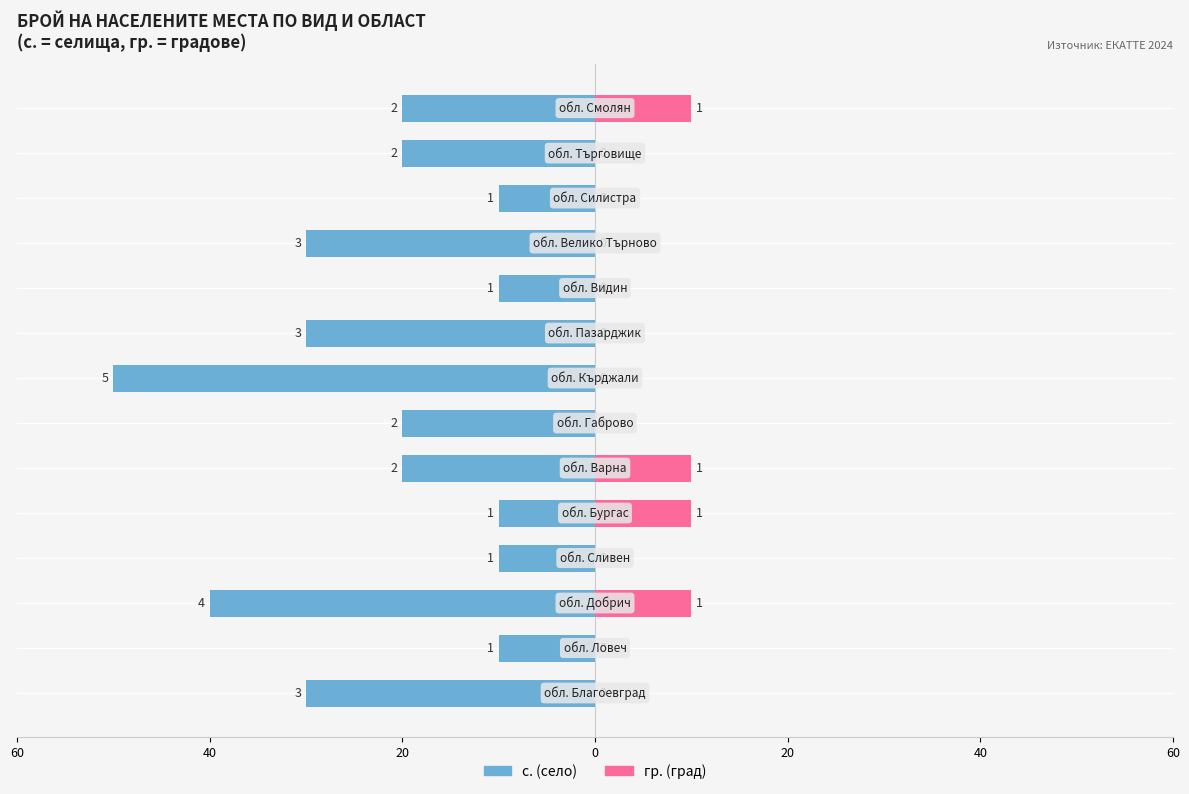

How many bars are there in each group?

2